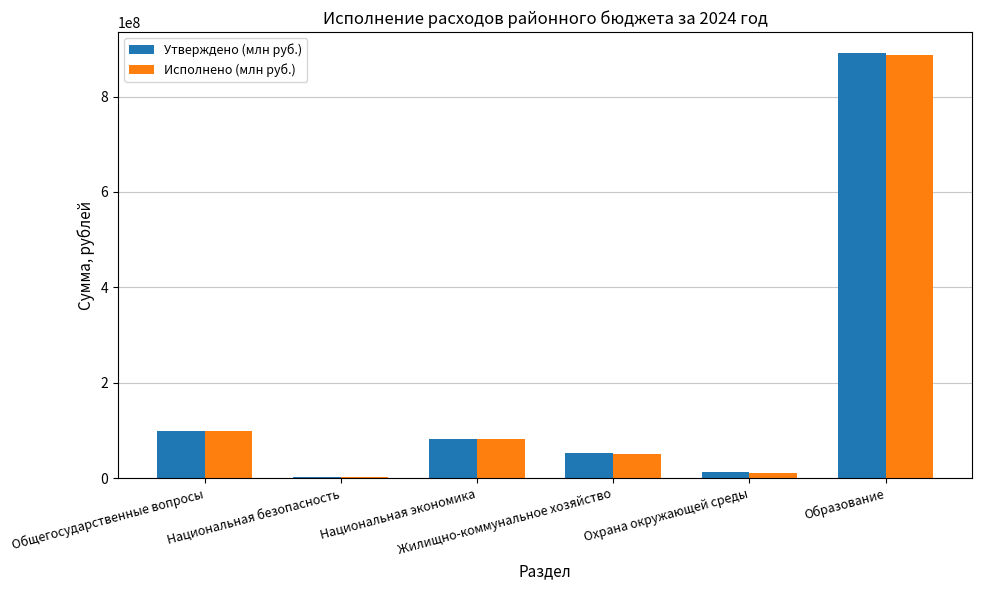

What is the sum of all Утверждено (млн руб.) values?

1138943366.0